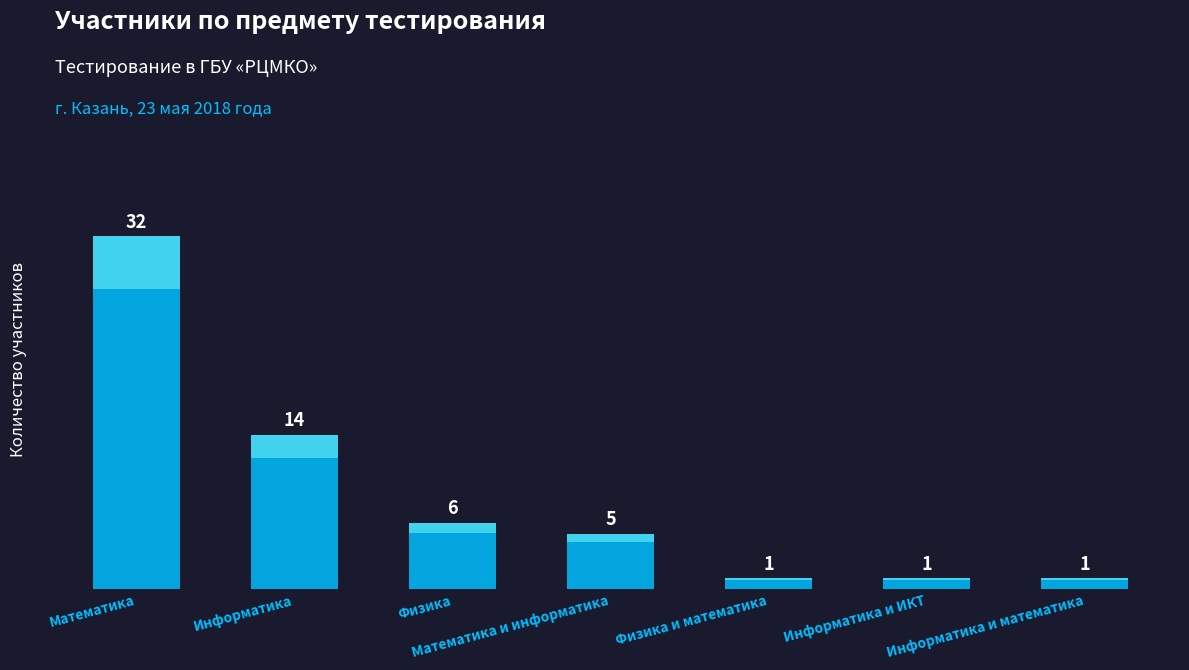

What is the difference between the maximum and minimum values?

31